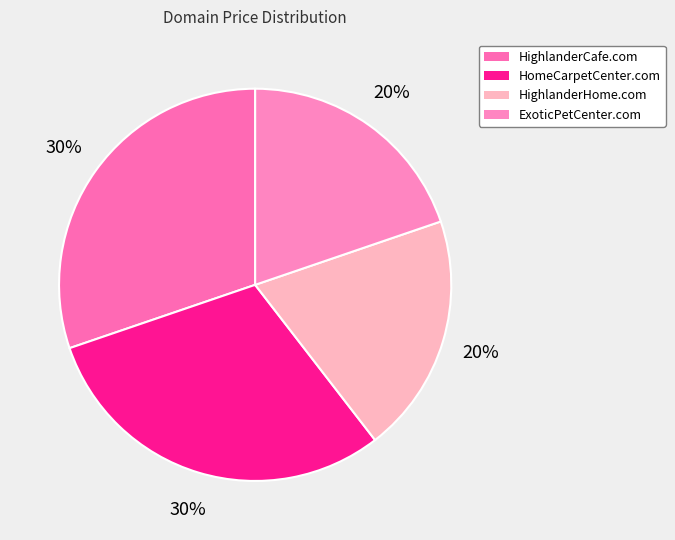

How many slices are in this pie chart?

4